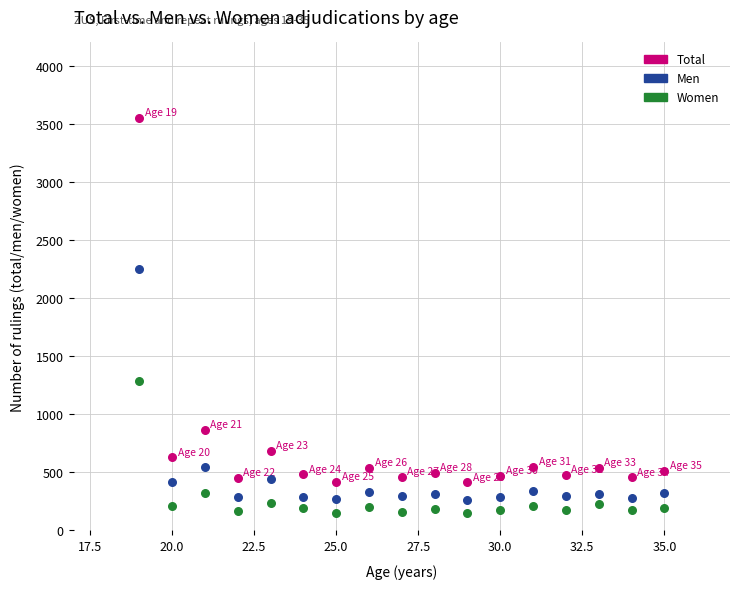

Across all series, what Y value is closest to 1848?

2253